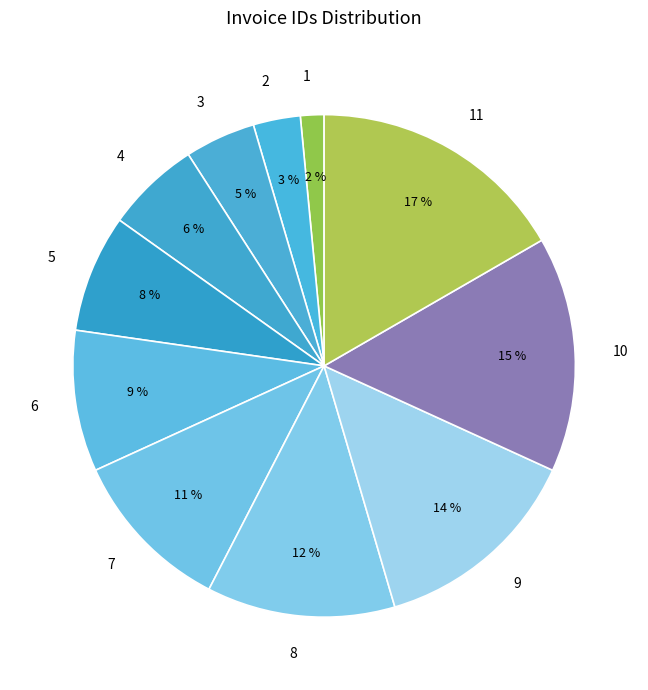

Combined, do 8 and 3 account for over 50%?

No